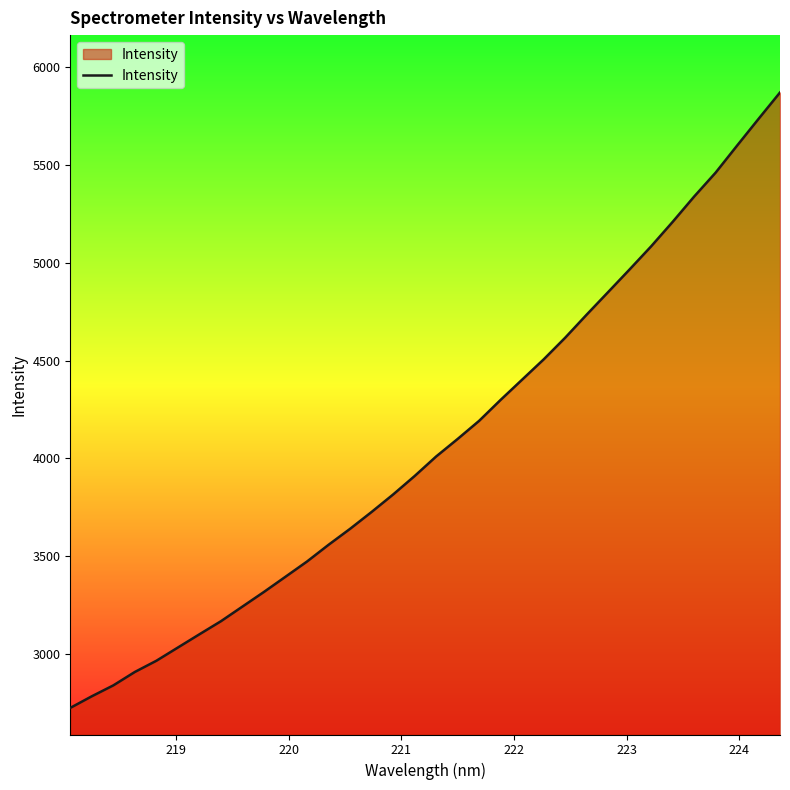

What is the smallest value displayed?

2722.8